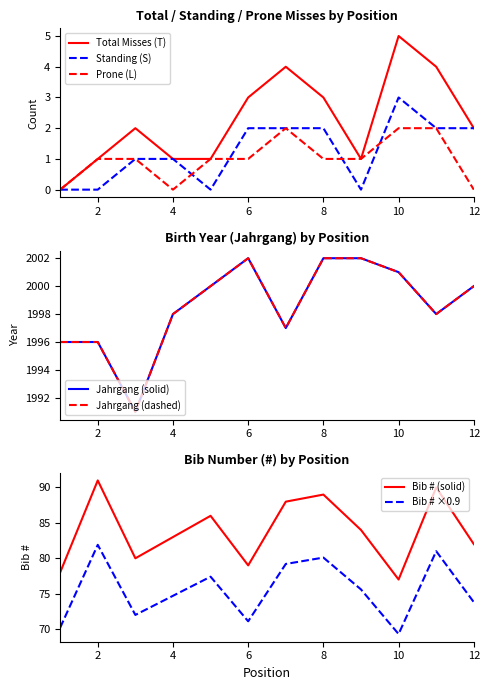

Which series has the widest spread of values?

#